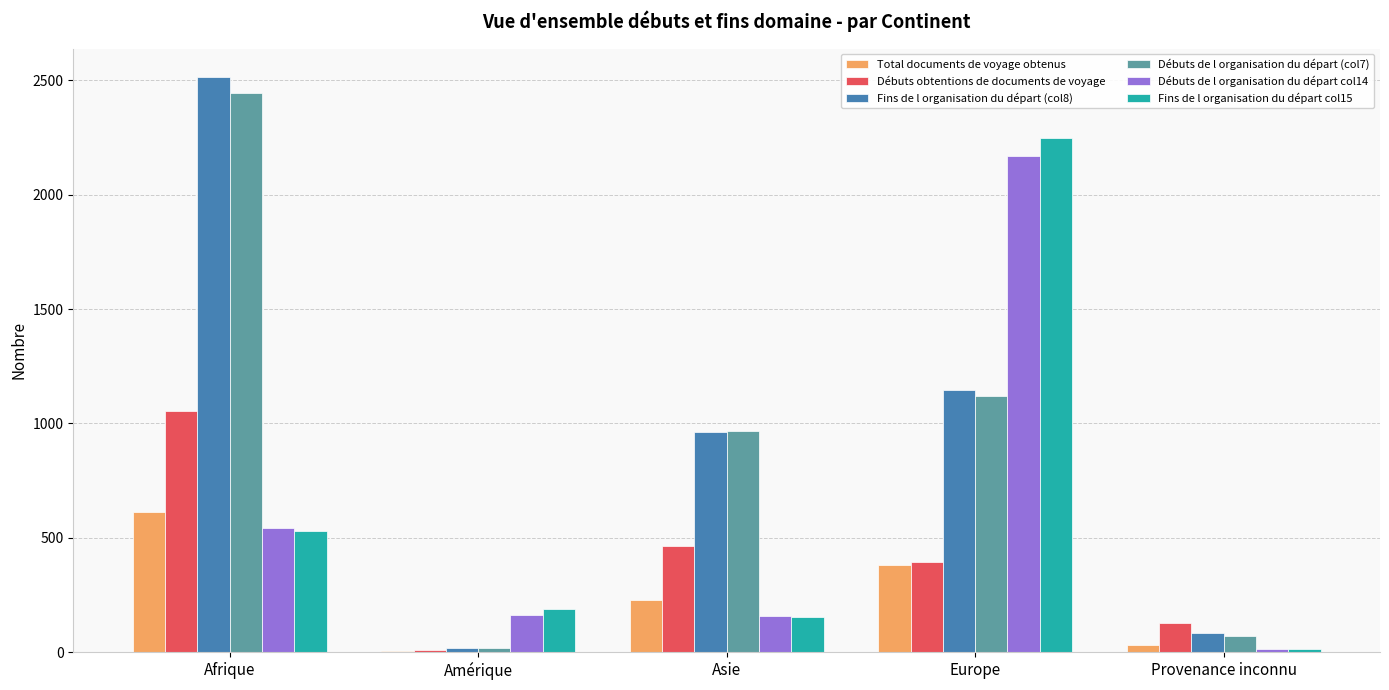

What is the sum of all Total documents de voyage obtenus values?

1252